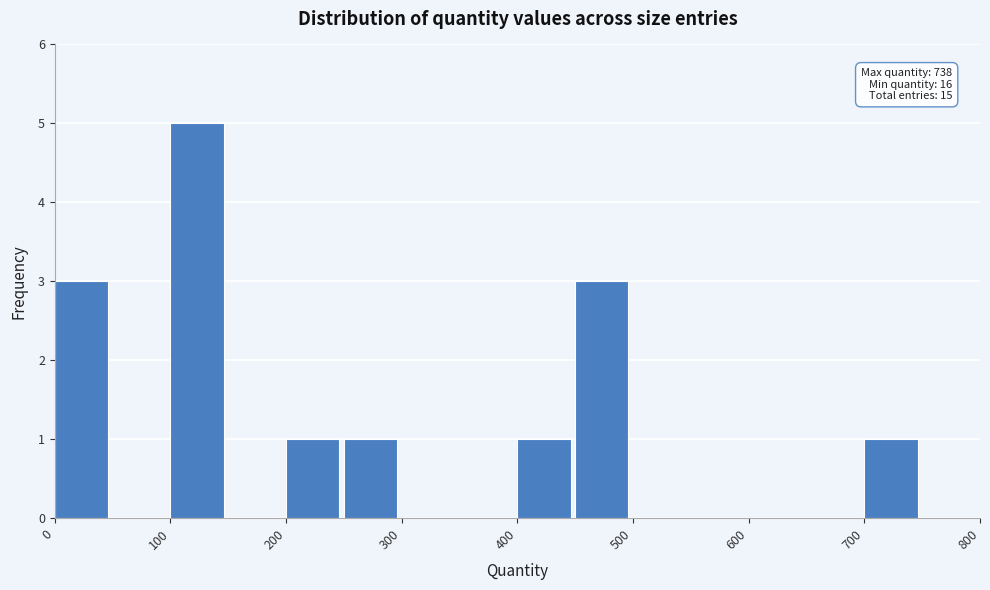

Over which range of the x-axis is the bar tallest?

100 to 150